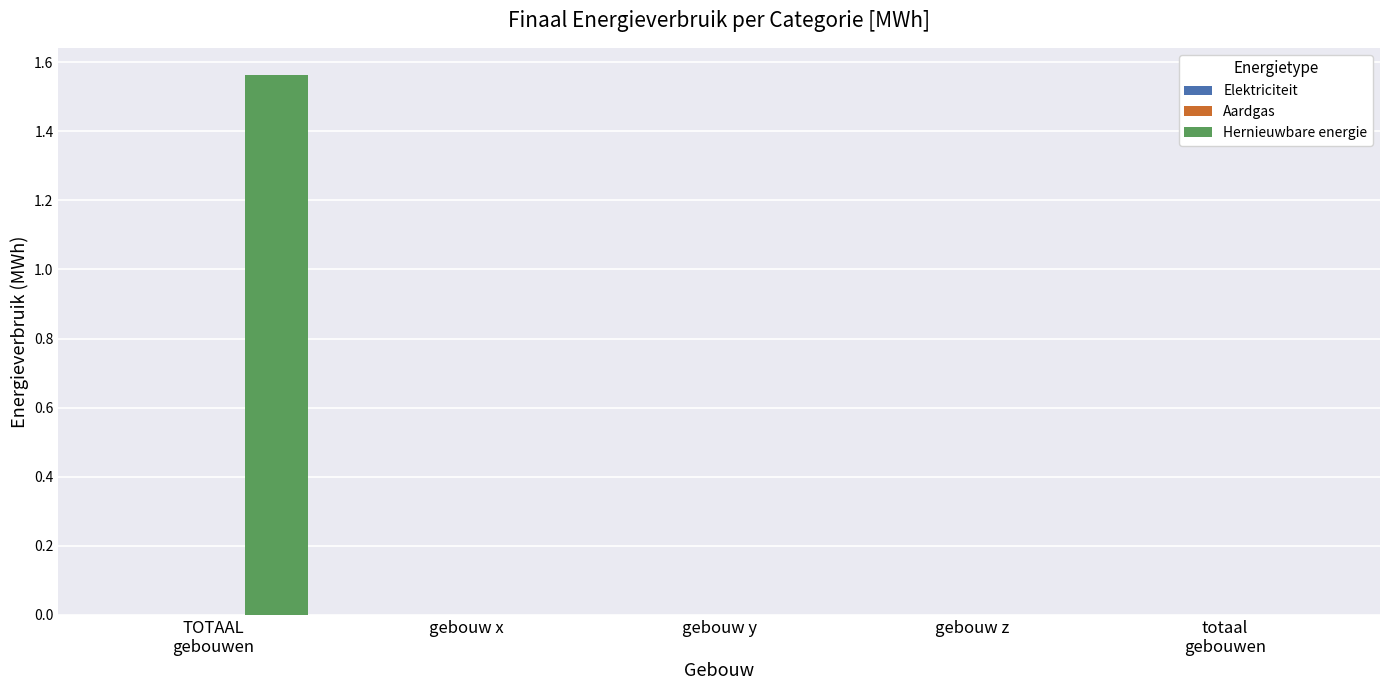

Is it true that the value at gebouw y is 0.0?

True